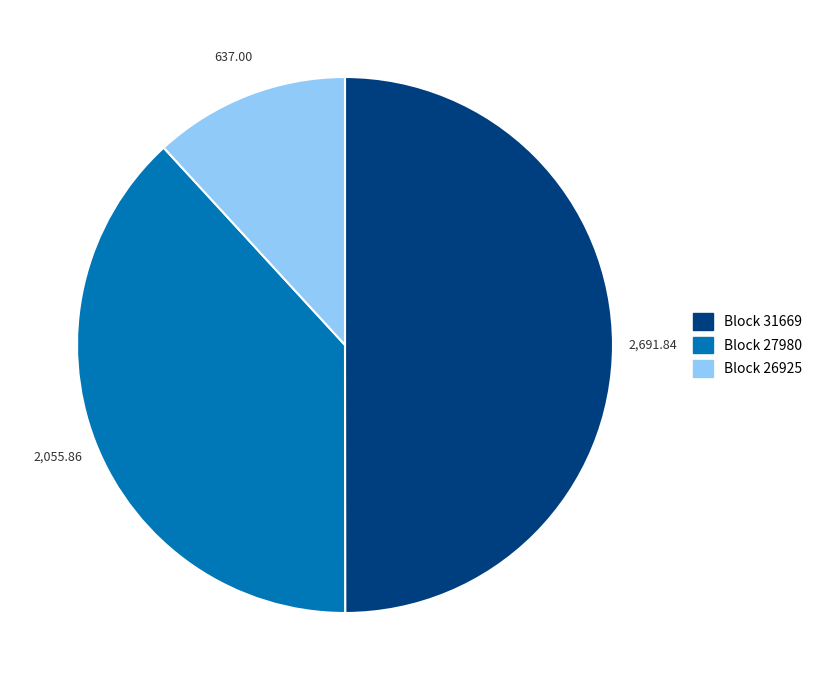

To the nearest percent, what is the average slice percentage?

33%